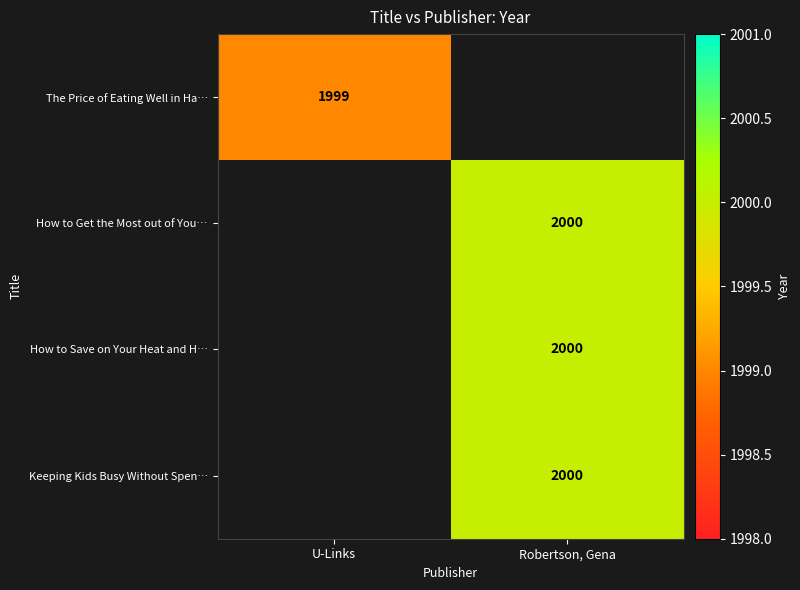

Is the value of The Price of Eating Well in Ha… at U-Links greater than the value of How to Save on Your Heat and H… at Robertson, Gena?

No